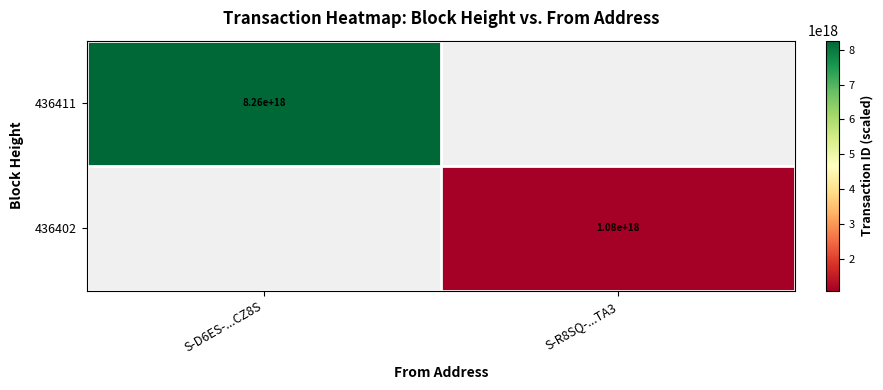

Is the value of 436402 at S-R8SQ-...TA3 greater than the value of 436411 at S-D6ES-...CZ8S?

No